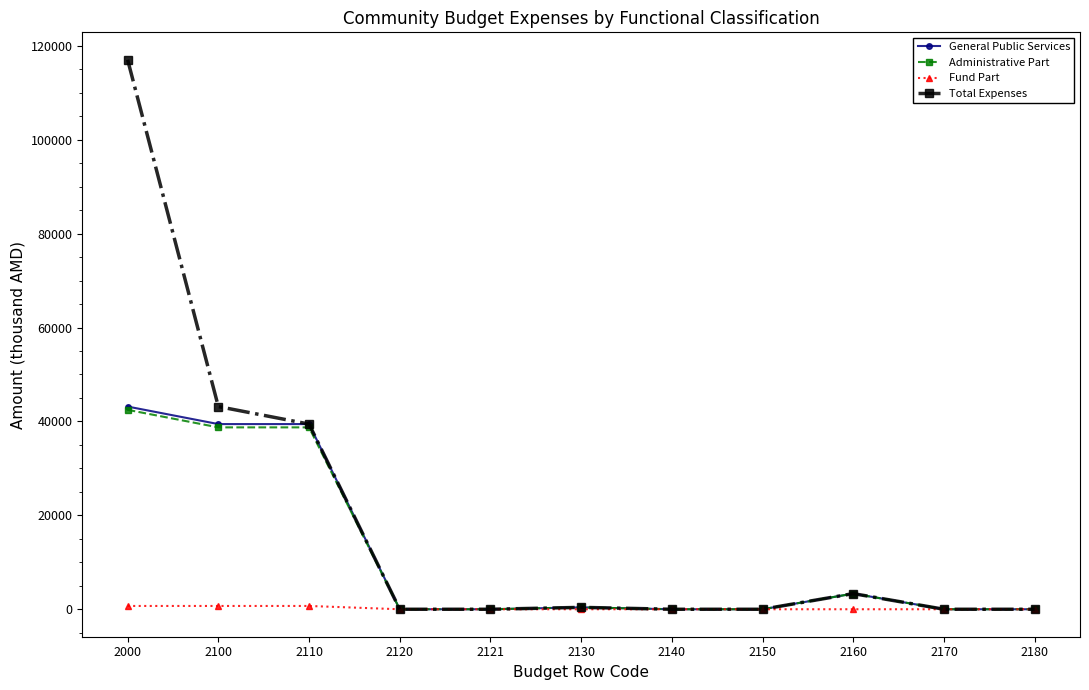

Is the value of General Public Services at 2000 greater than the value of Total Expenses at 2150?

Yes